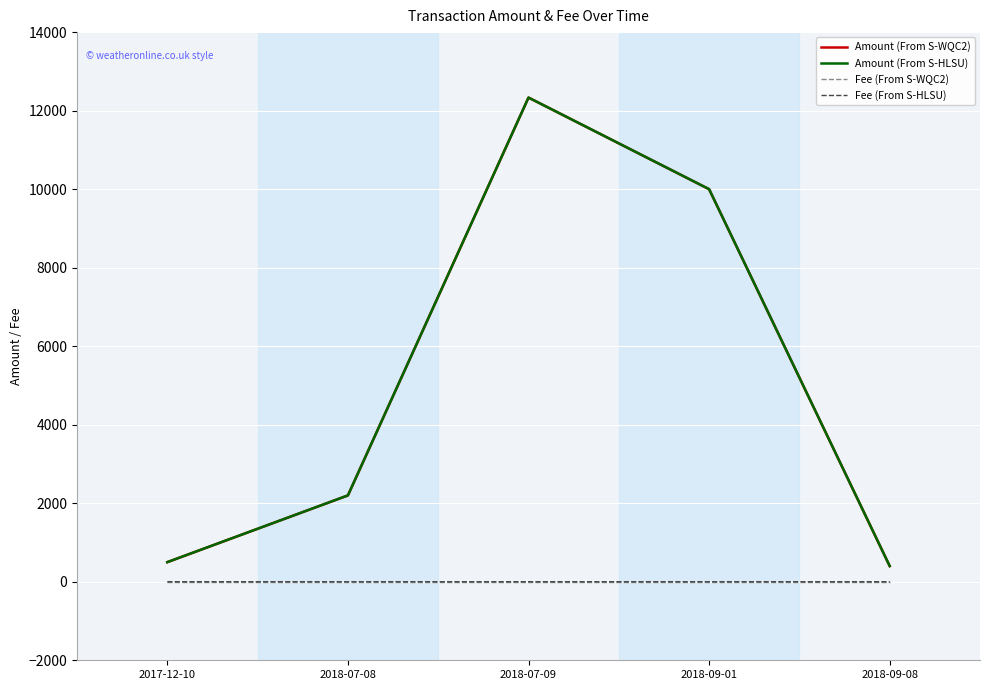

What position from the left is 2017-12-10?

1